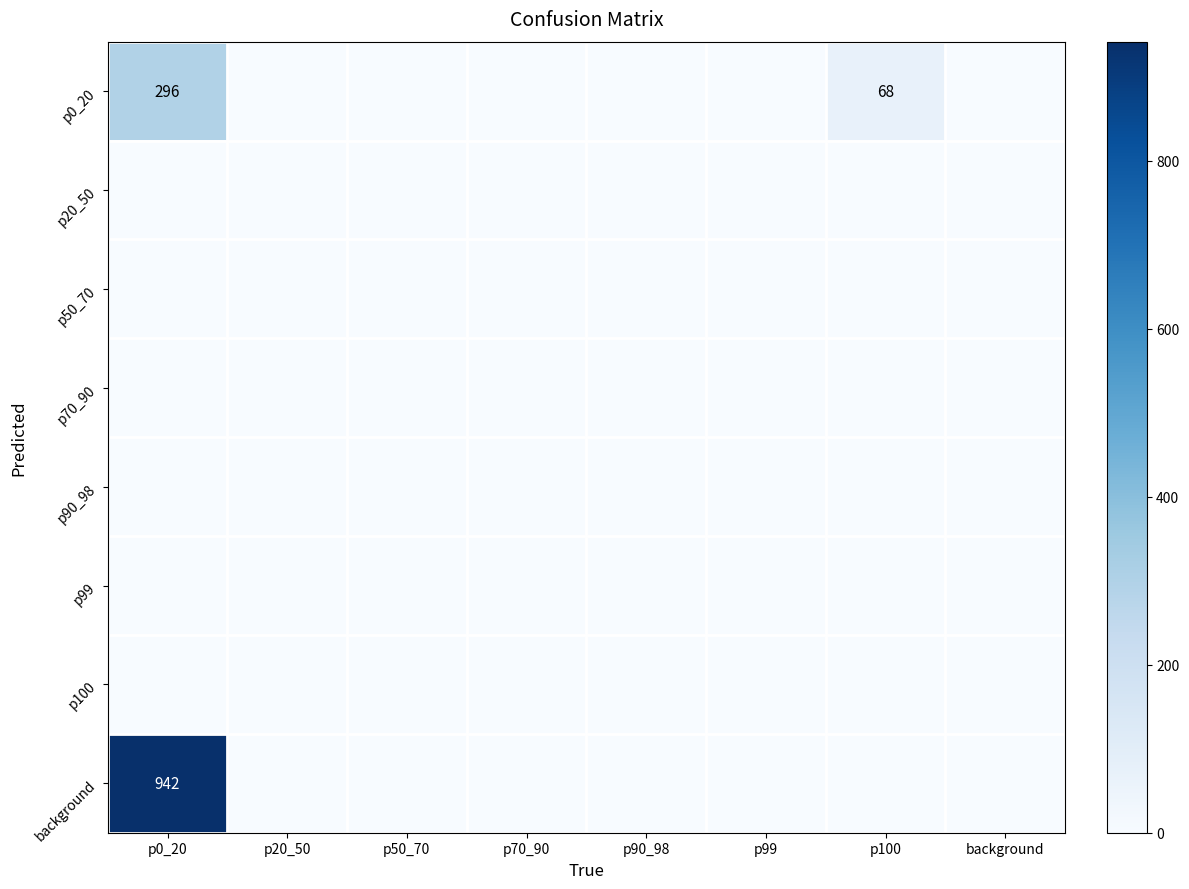

Which has a higher value, p20_50 or background?

p20_50